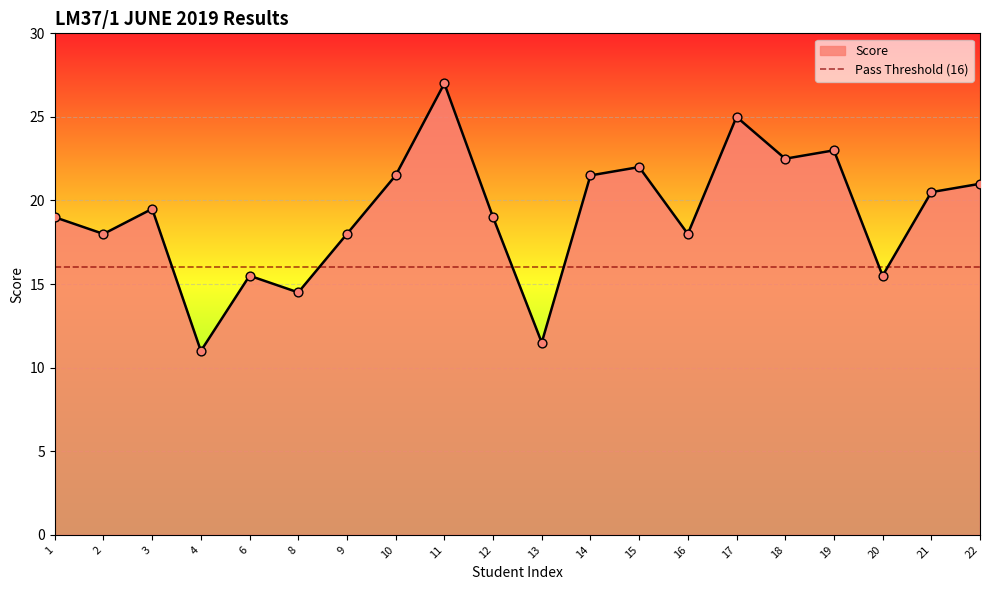

What is the change in value from 2 to 22?

+3.0